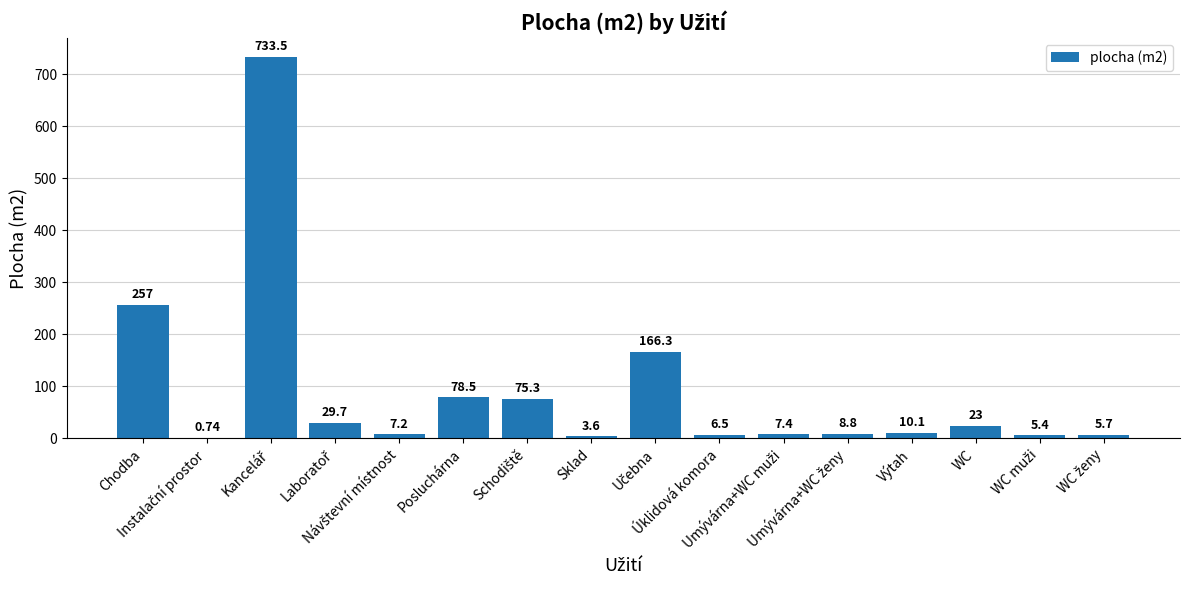

What is the sum of all values?

1418.7